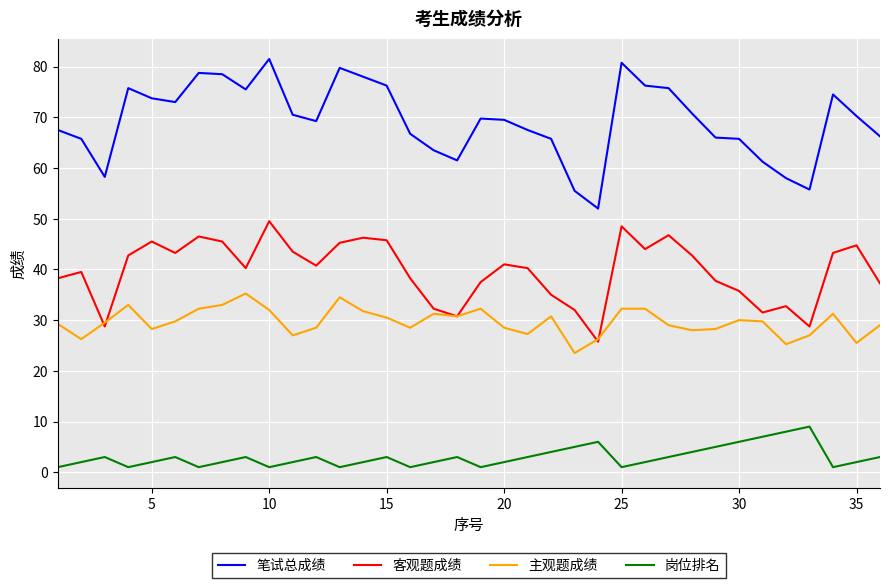

Which series has the widest spread of values?

笔试总成绩